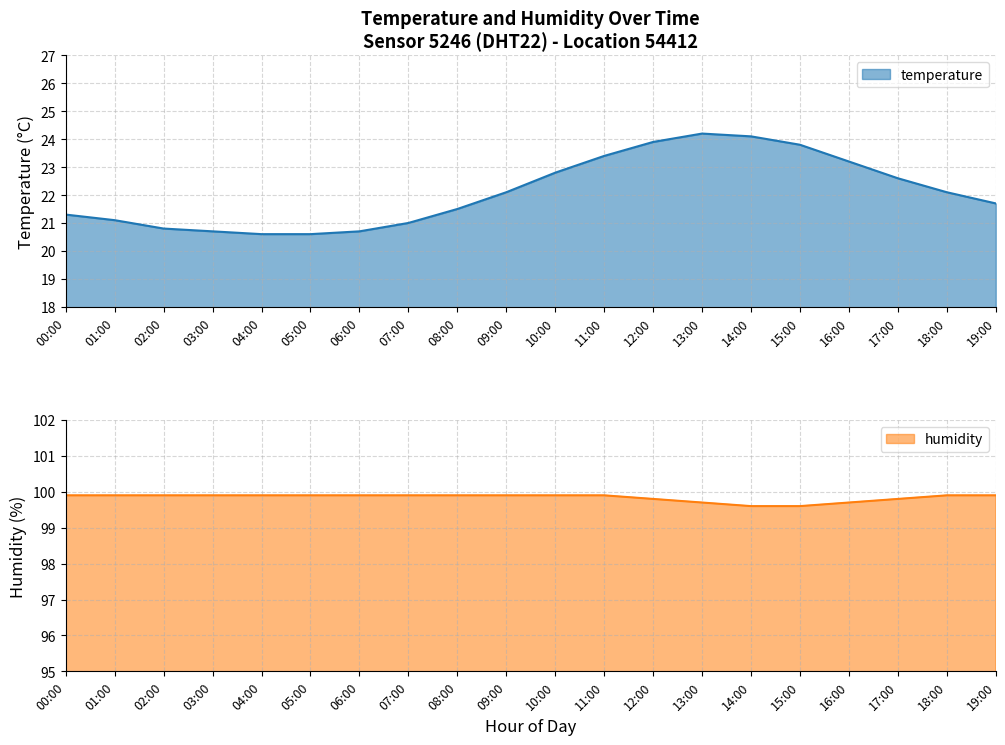

Is the value of humidity at 11:00 greater than the value of temperature at 06:00?

Yes